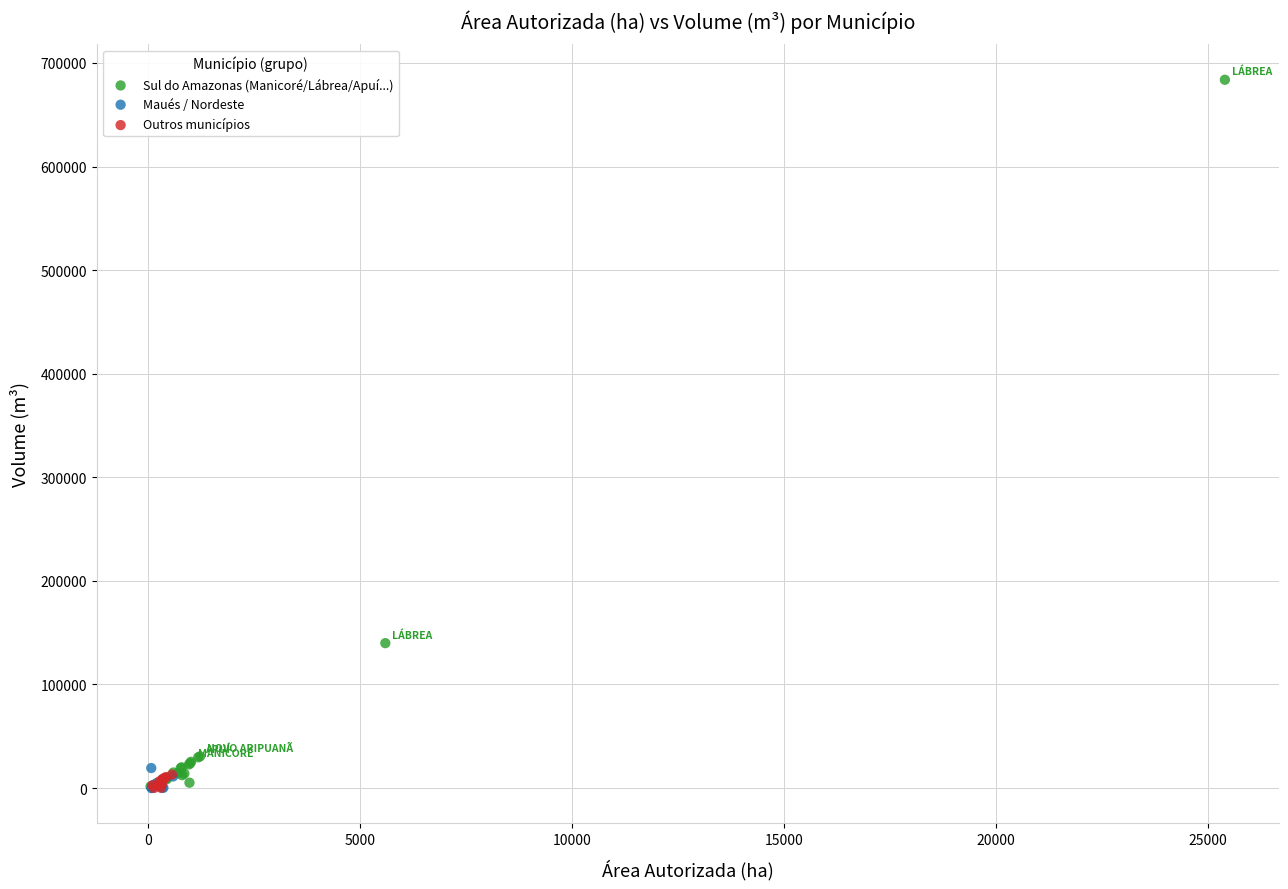

Which series has the largest Y range (max minus min)?

Sul do Amazonas (Manicoré/Lábrea/Apuí...)